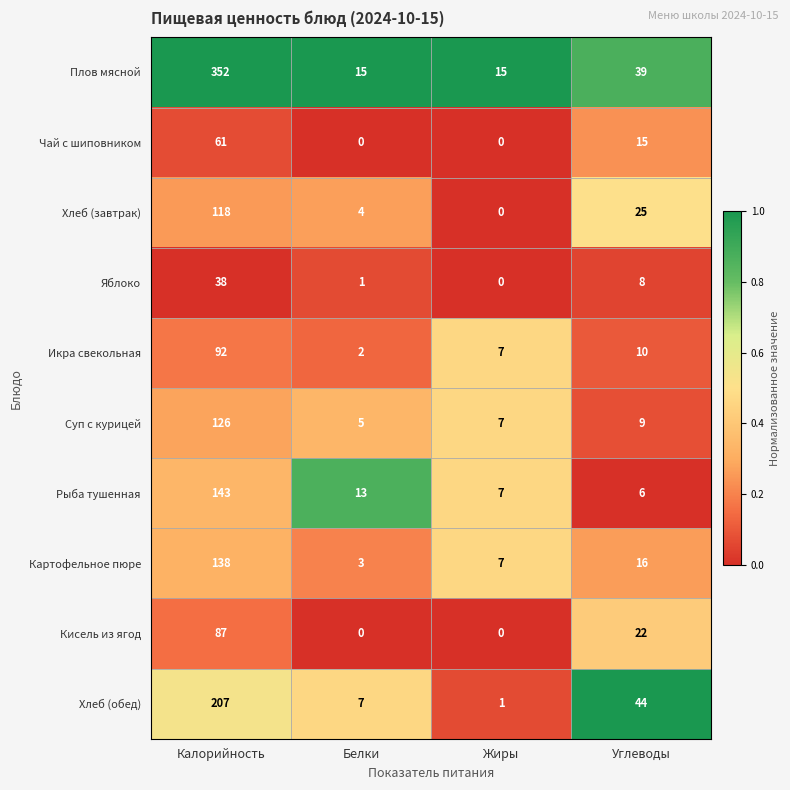

What is the difference between the maximum and minimum values in the Хлеб (завтрак) series?

118